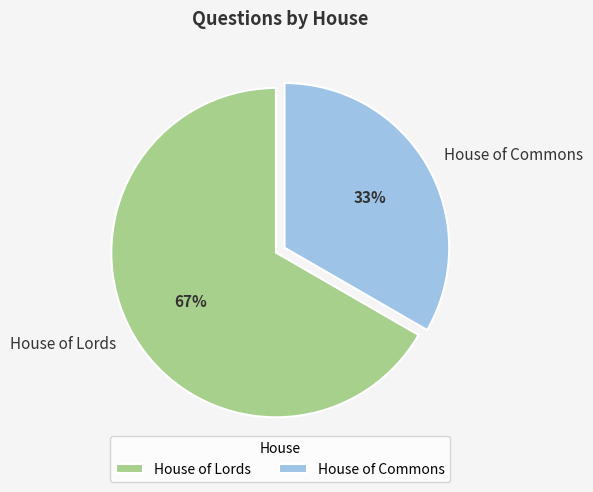

To the nearest percent, what is the combined percentage of House of Commons and House of Lords?

100%